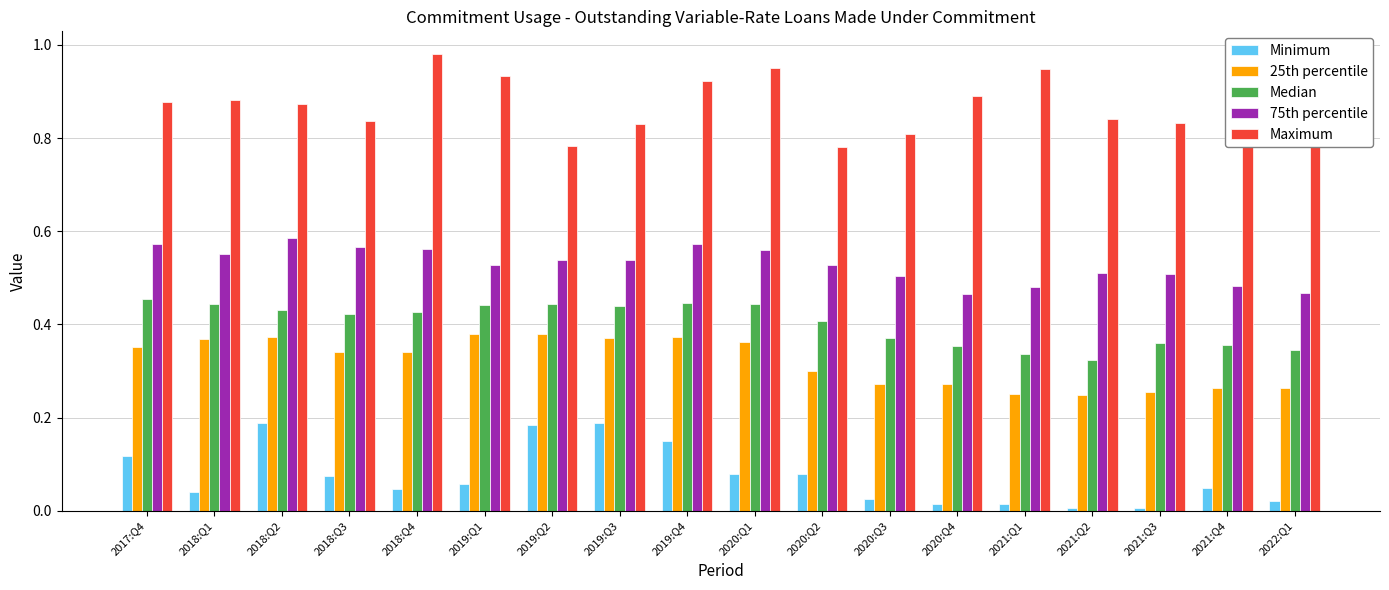

Which category has the highest value across all series?

2018:Q4